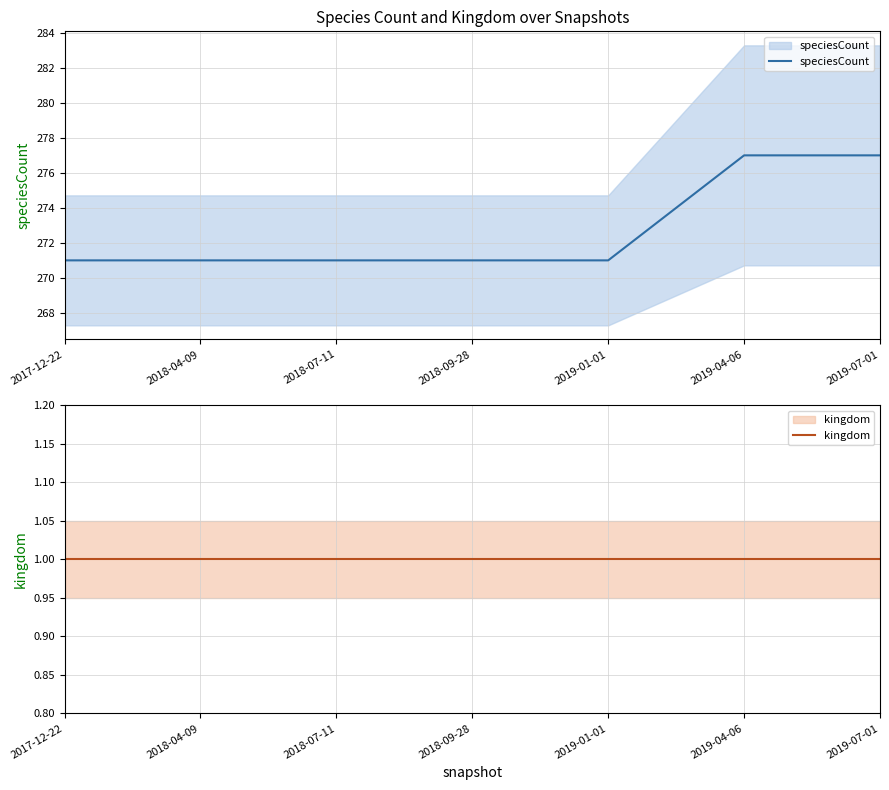

How many lines are shown in the chart?

2